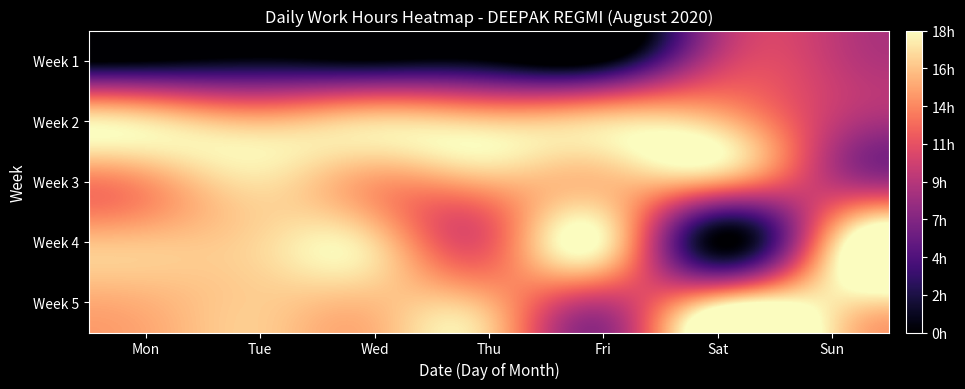

Reading left to right, transcribe all the data shown in this chart.

Week 1: Mon=0.1	Tue=0.9	Wed=0.4	Thu=0.3	Fri=0.1	Sat=9.6	Sun=9.6
Week 2: Mon=16.9	Tue=15.3	Wed=16.5	Thu=16.0	Fri=16.5	Sat=15.7	Sun=9.7
Week 3: Mon=14.1	Tue=16.9	Wed=14.3	Thu=15.1	Fri=15.5	Sat=14.4	Sun=9.3
Week 4: Mon=15.7	Tue=16.6	Wed=16.3	Thu=11.7	Fri=17.5	Sat=0.1	Sun=15.7
Week 5: Mon=15.1	Tue=16.1	Wed=15.6	Thu=15.0	Fri=9.5	Sat=16.6	Sun=17.2